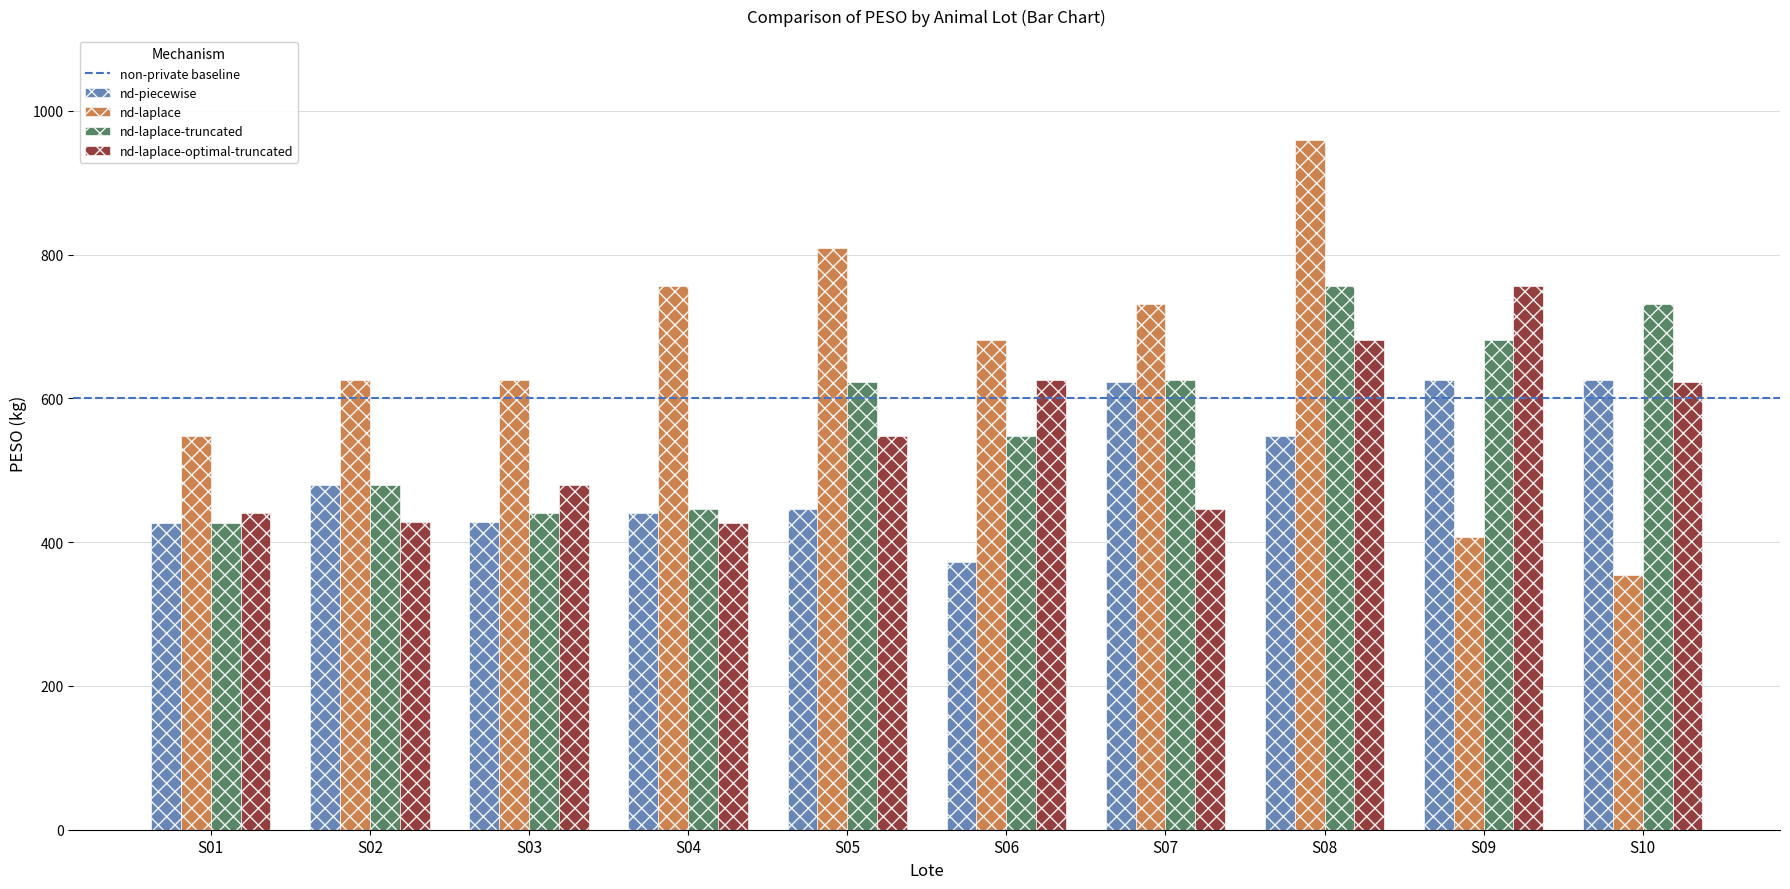

Rank the series by their average value, from lowest to highest.

nd-piecewise, nd-laplace-optimal-truncated, nd-laplace-truncated, nd-laplace